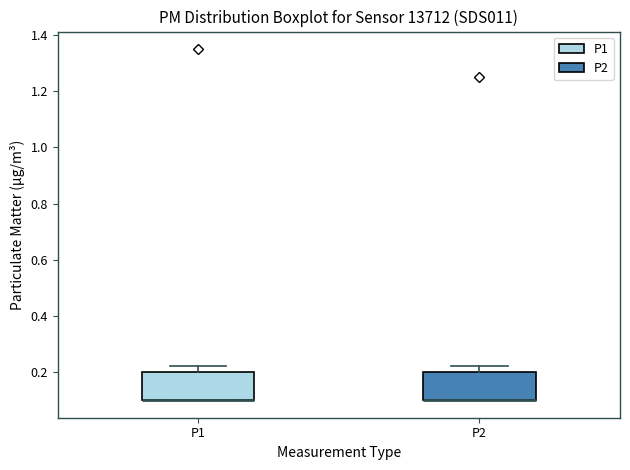

Reading left to right, transcribe this box plot: for each box, give where its median line is, the range the box spans, and where its two whiskers end, as read against the y-axis. The values are not printed on the chart, so give them approximately, as read against the axis.

P1: median 0.10 (drawn on the box's lower edge), box 0.10 to 0.20, whiskers 0.10 to 0.22
P2: median 0.10 (drawn on the box's lower edge), box 0.10 to 0.20, whiskers 0.10 to 0.22